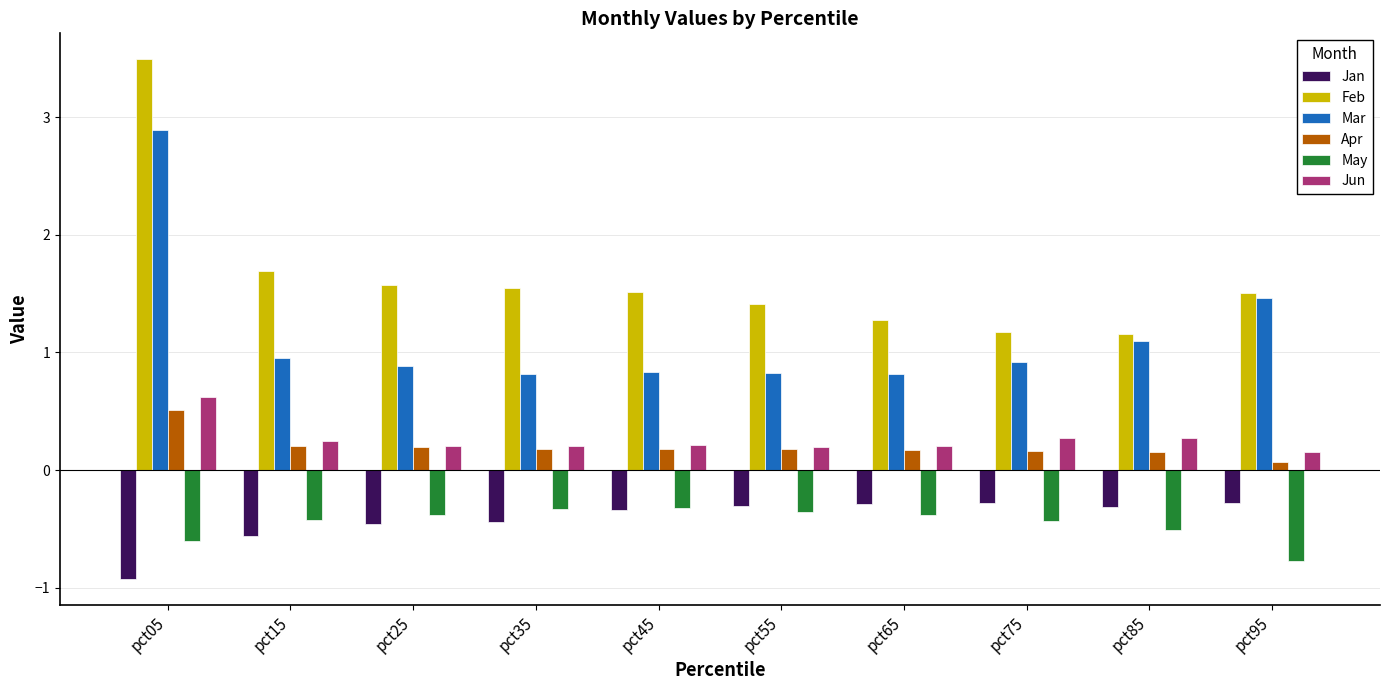

True or false: Apr has a value of 0.2 at pct55.

True